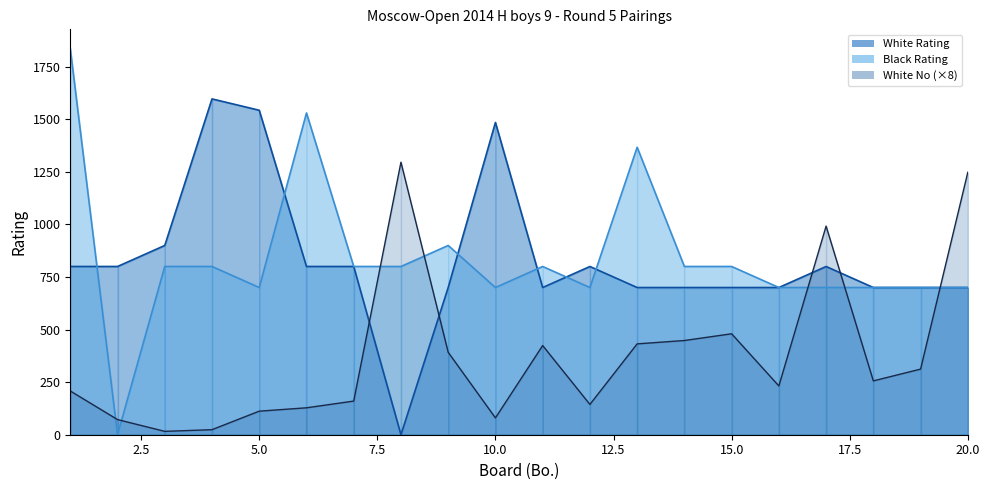

What is the total value across all series at 3?

1716